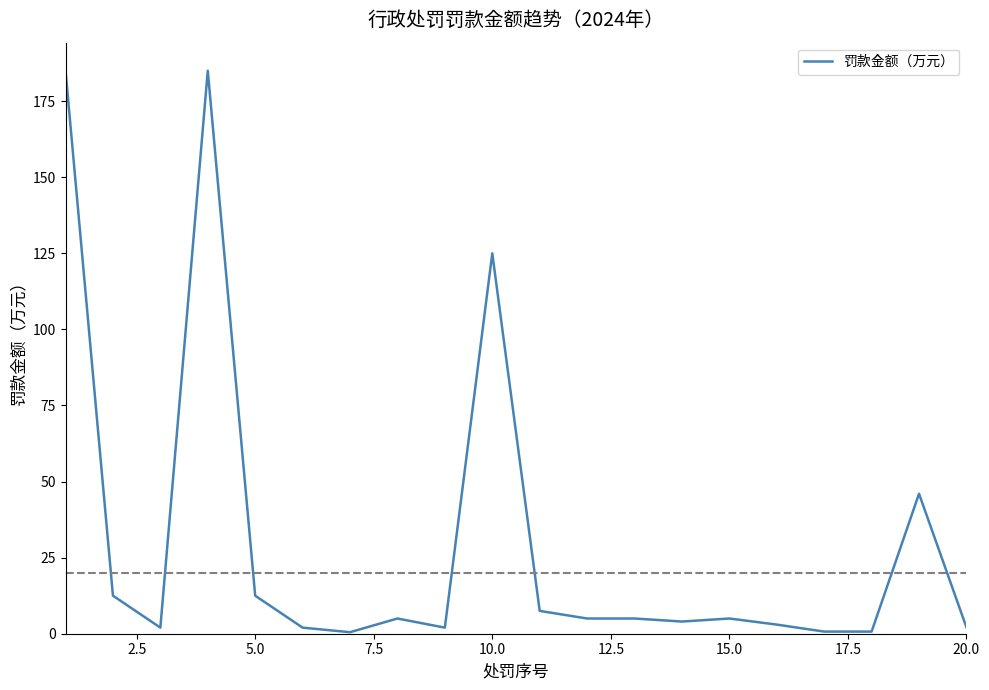

Is this an area chart (filled region under the line)?

No